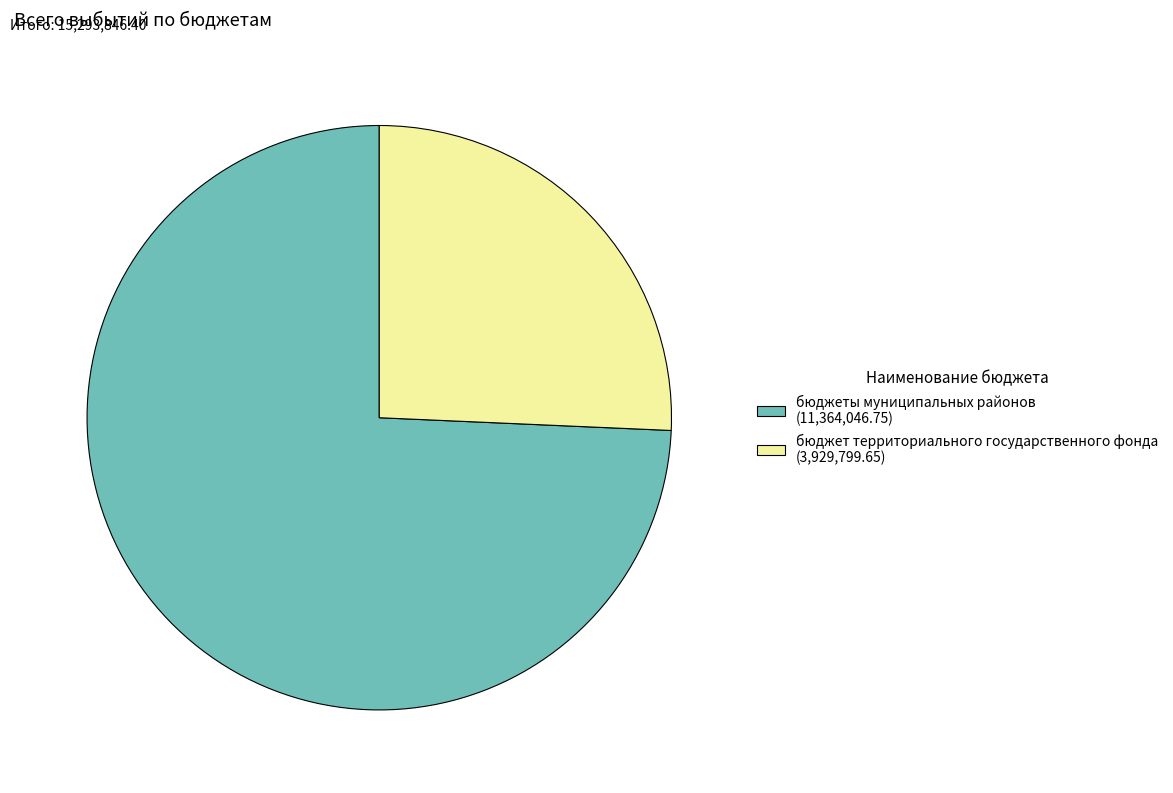

Combined, do бюджет территориального государственного фонда (3,929,799.65) and бюджеты муниципальных районов (11,364,046.75) account for over 50%?

Yes